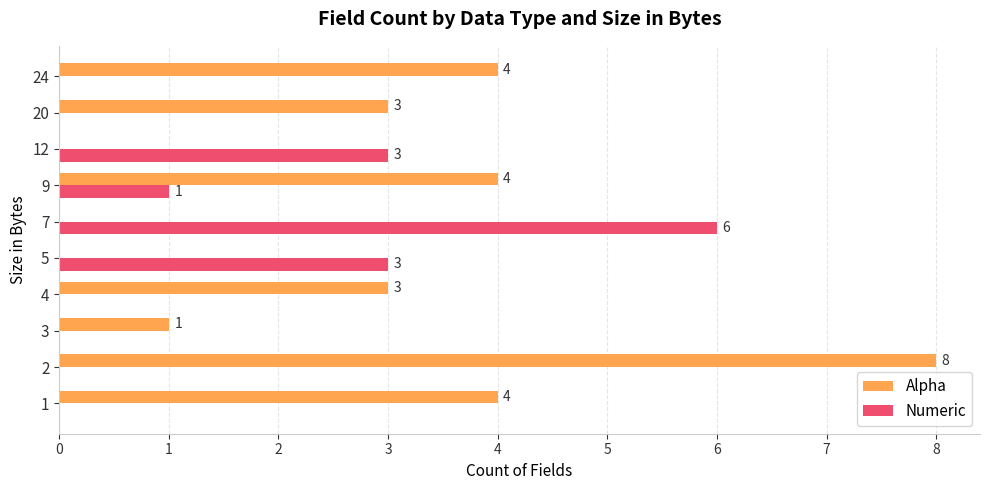

True or false: Numeric has a value of 9 at 5.

False